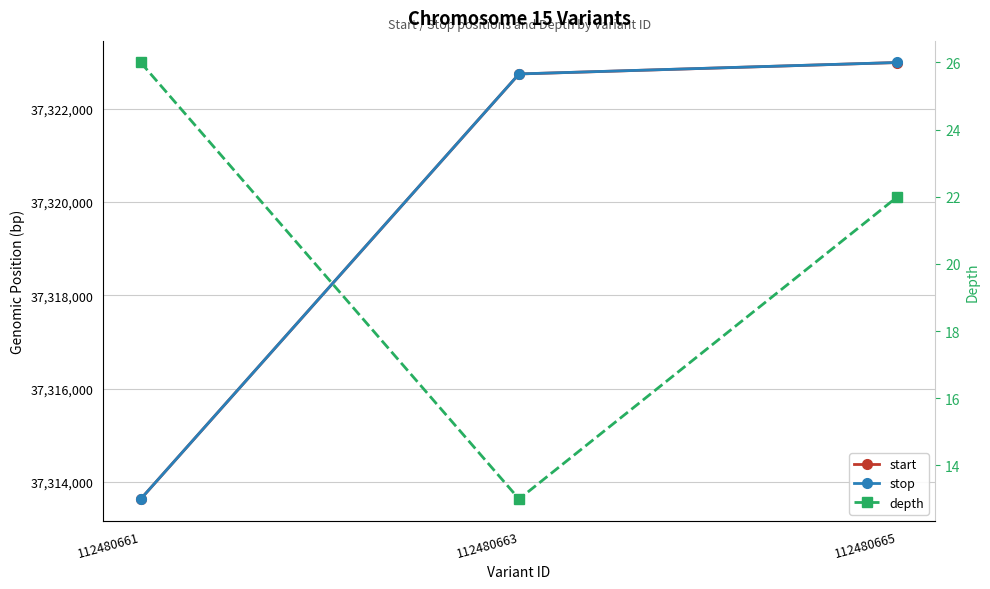

Is the value of stop at 112480661 greater than the value of start at 112480663?

No